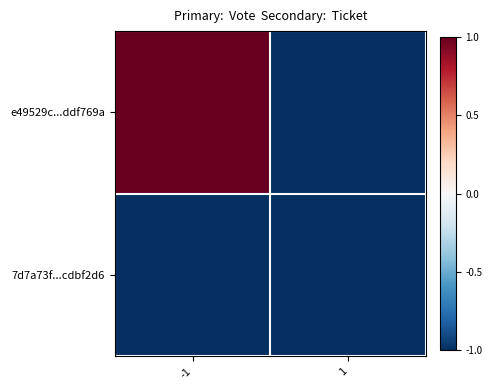

At 1, list the series in order from largest to smallest.

e49529c...ddf769a, 7d7a73f...cdbf2d6